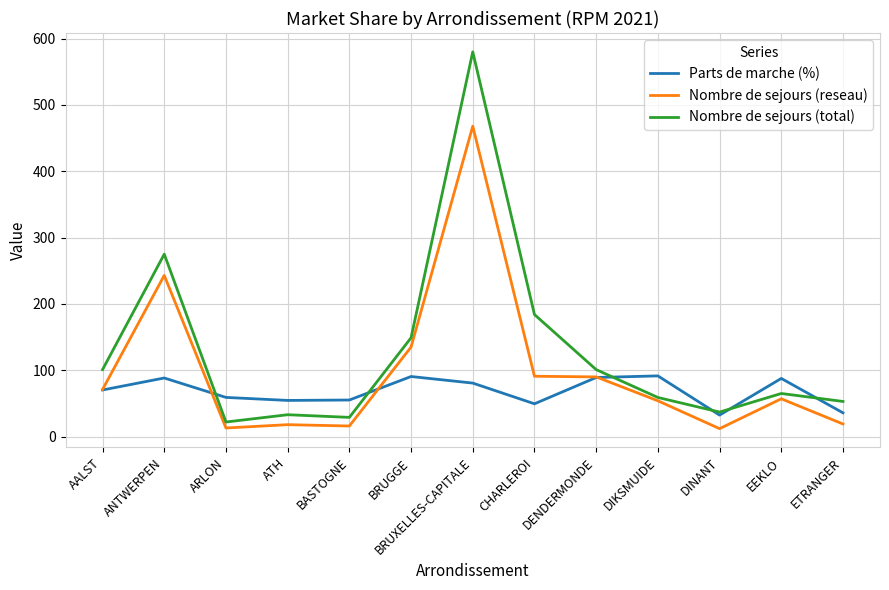

True or false: Nombre de sejours (reseau) has a value of 111.7 at AALST.

False